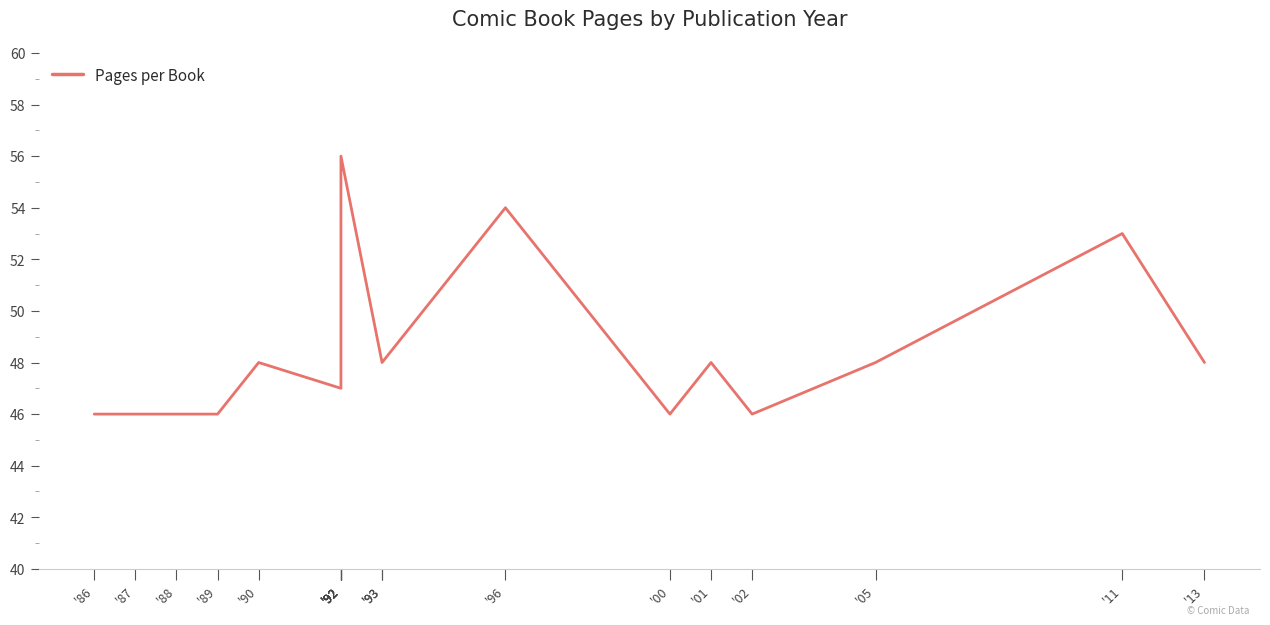

Between '92 and '92, which is larger?

'92